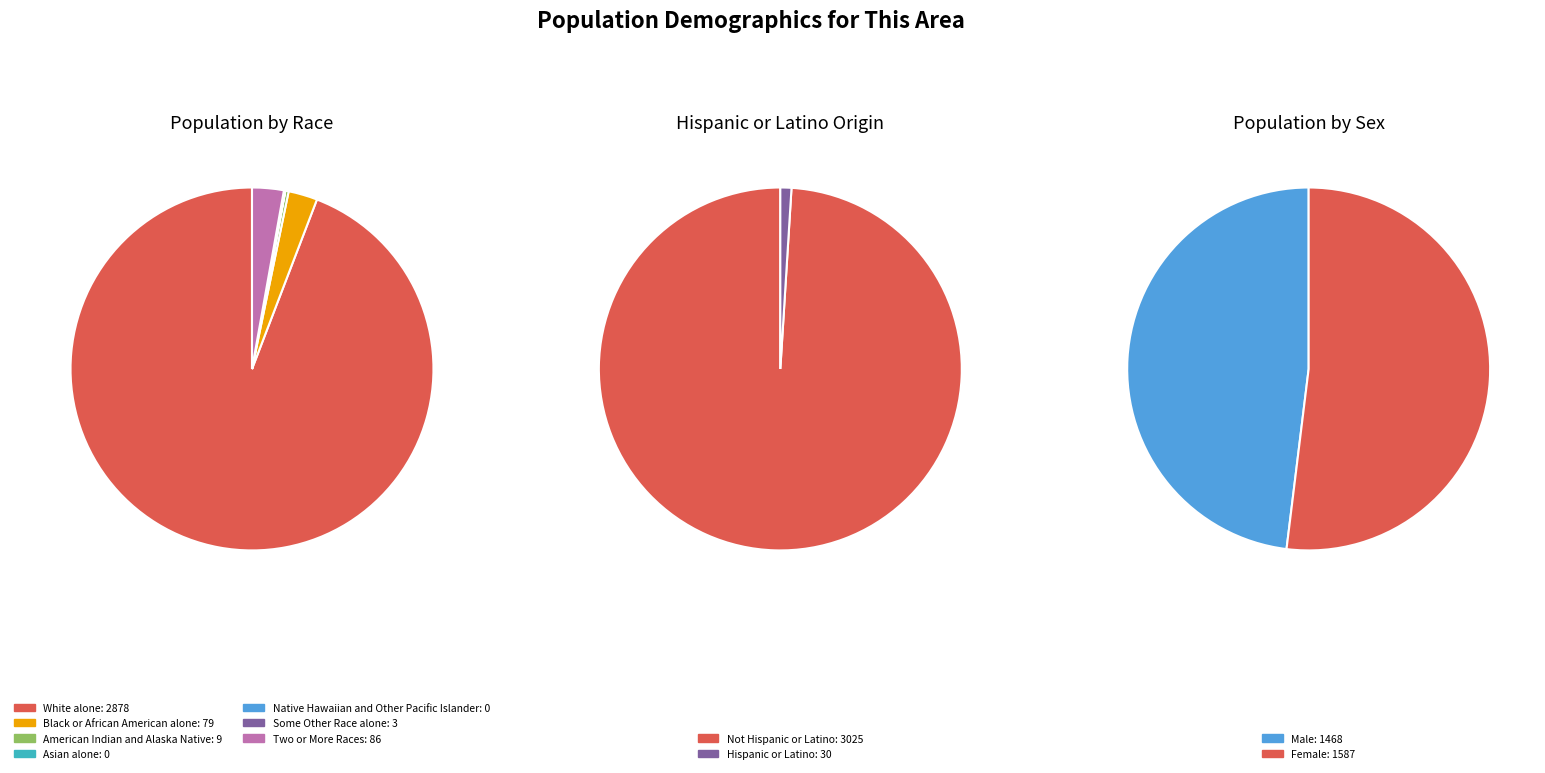

To the nearest percent, what is the combined percentage of White alone and Black or African American alone?

97%